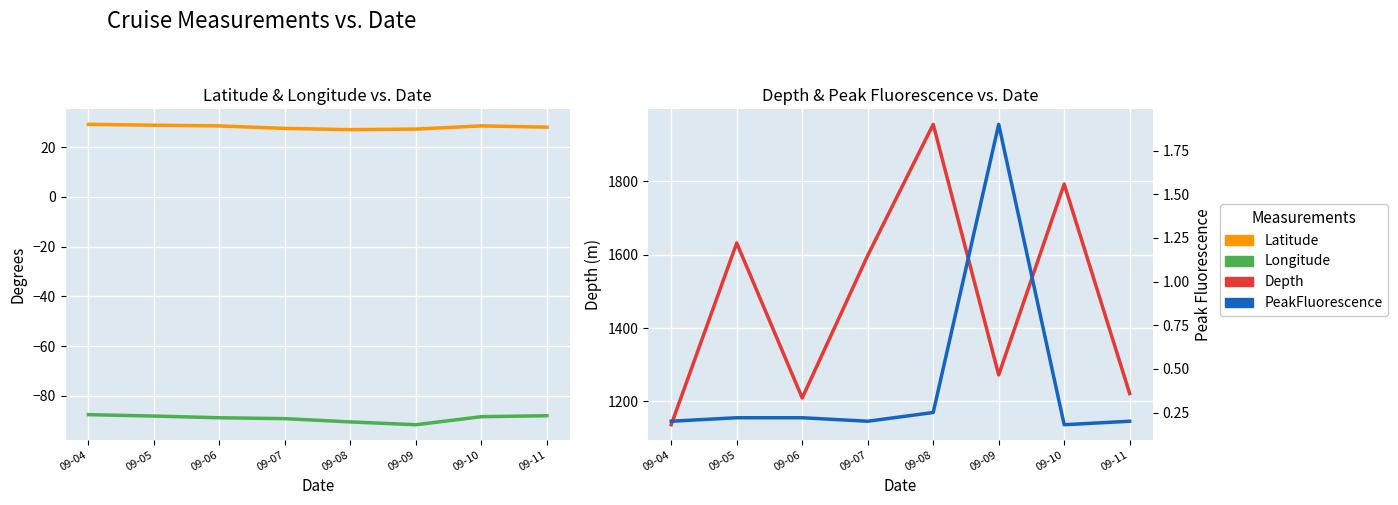

What is the difference between the second highest and minimum values in the PeakFluorescence series?

0.1